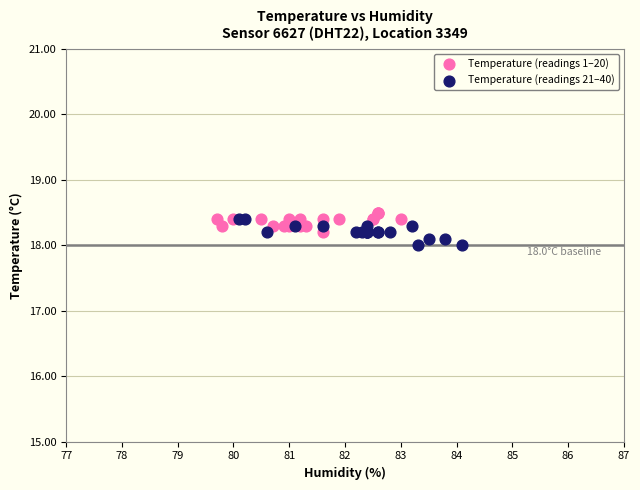

Which series contains the highest Y value?

Temperature (readings 1–20)